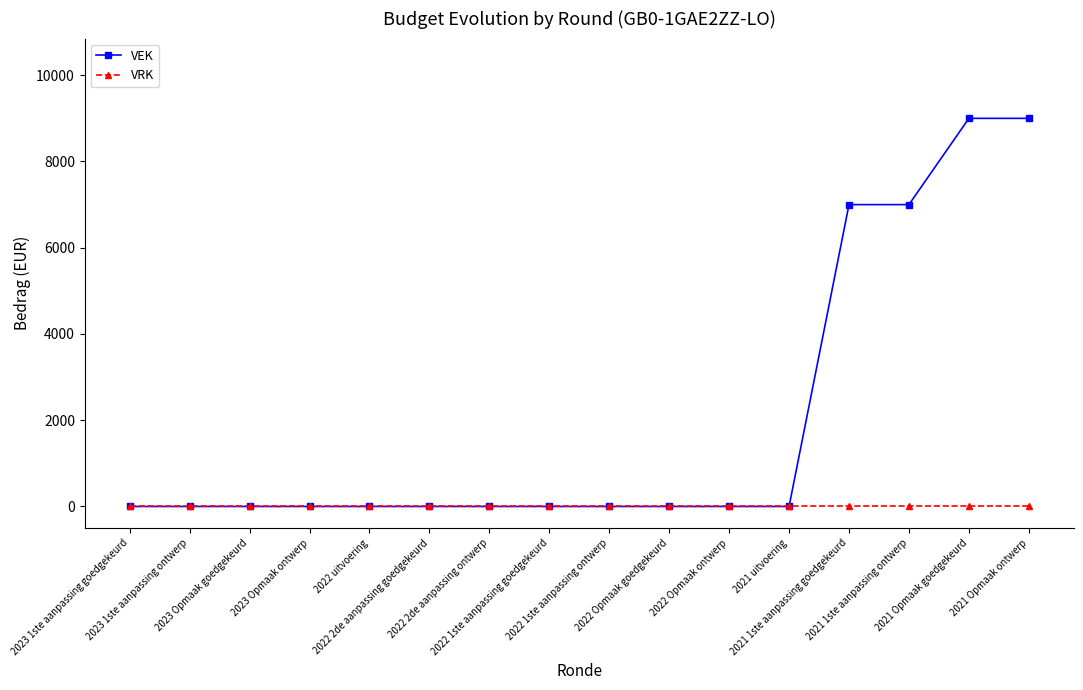

Reading left to right, extract all data points from this chart.

VEK: 0	0	0	0	0	0	0	0	0	0	0	0	7000	7000	9000	9000
VRK: 0	0	0	0	0	0	0	0	0	0	0	0	0	0	0	0